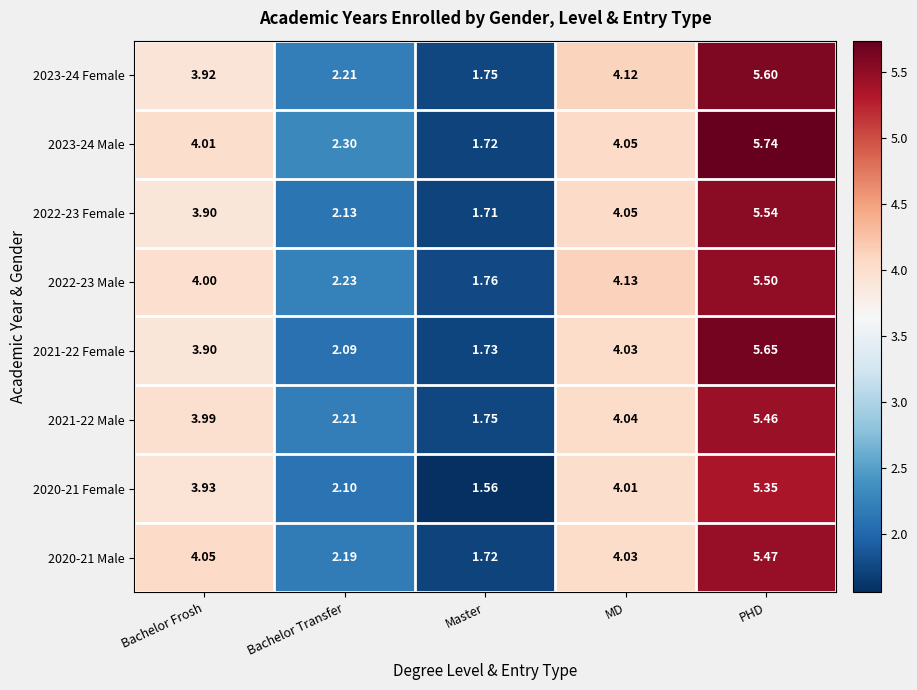

List the labels in order of 2023-24 Female value, smallest first.

Master, Bachelor Transfer, Bachelor Frosh, MD, PHD